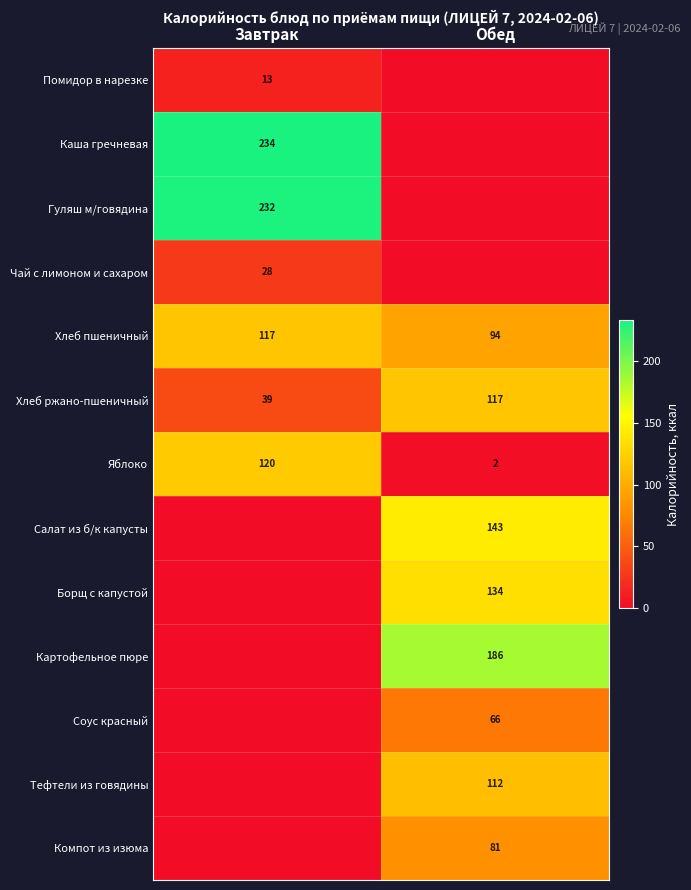

What is the difference between the maximum and minimum values in the Хлеб ржано-пшеничный series?

78